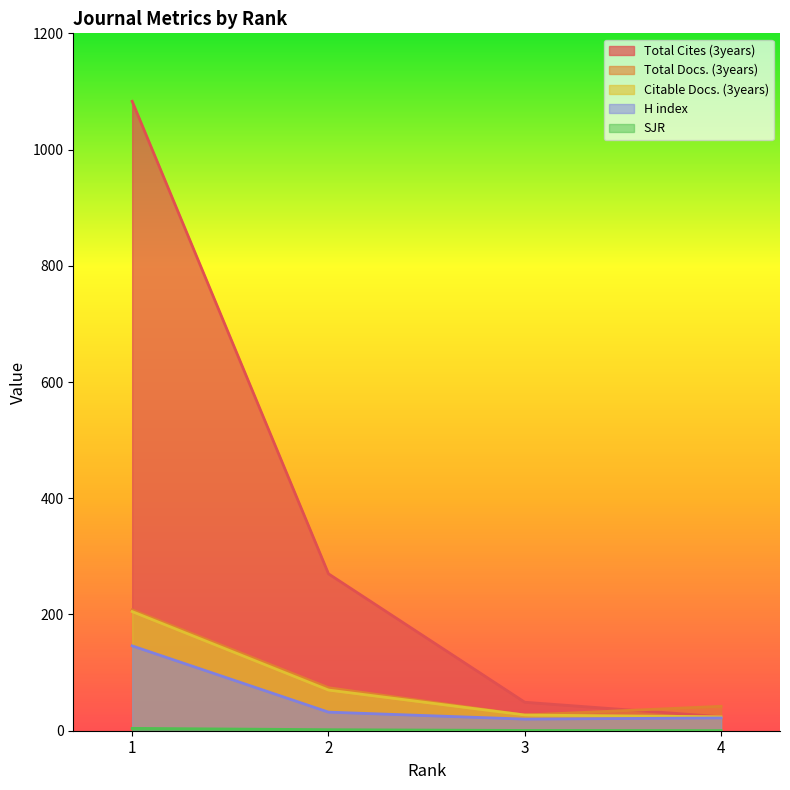

At 1, list the series in order from smallest to largest.

SJR, H index, Citable Docs. (3years), Total Docs. (3years), Total Cites (3years)